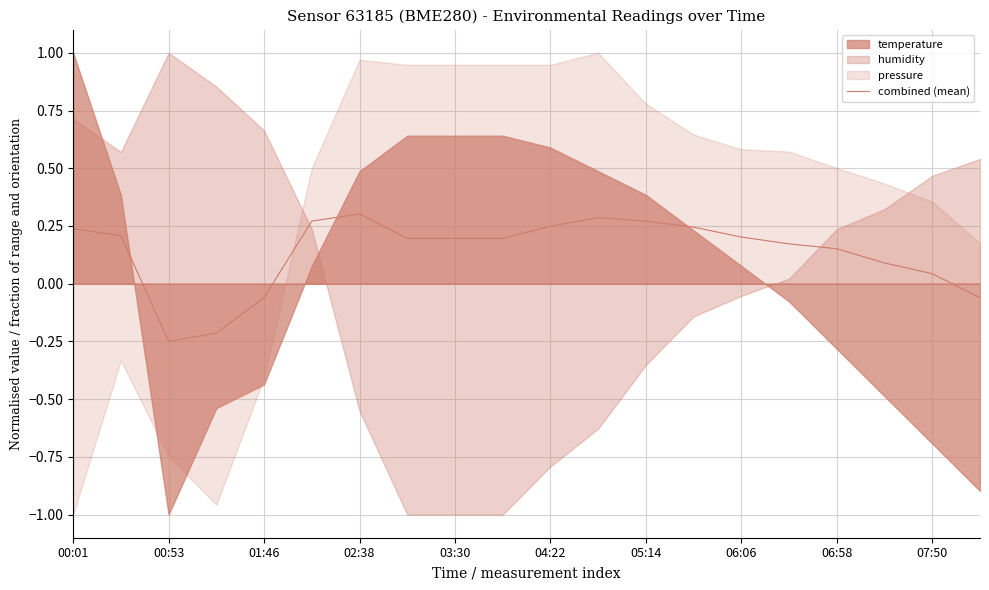

Is it true that combined (mean) equals 0.1 at 04:22?

False